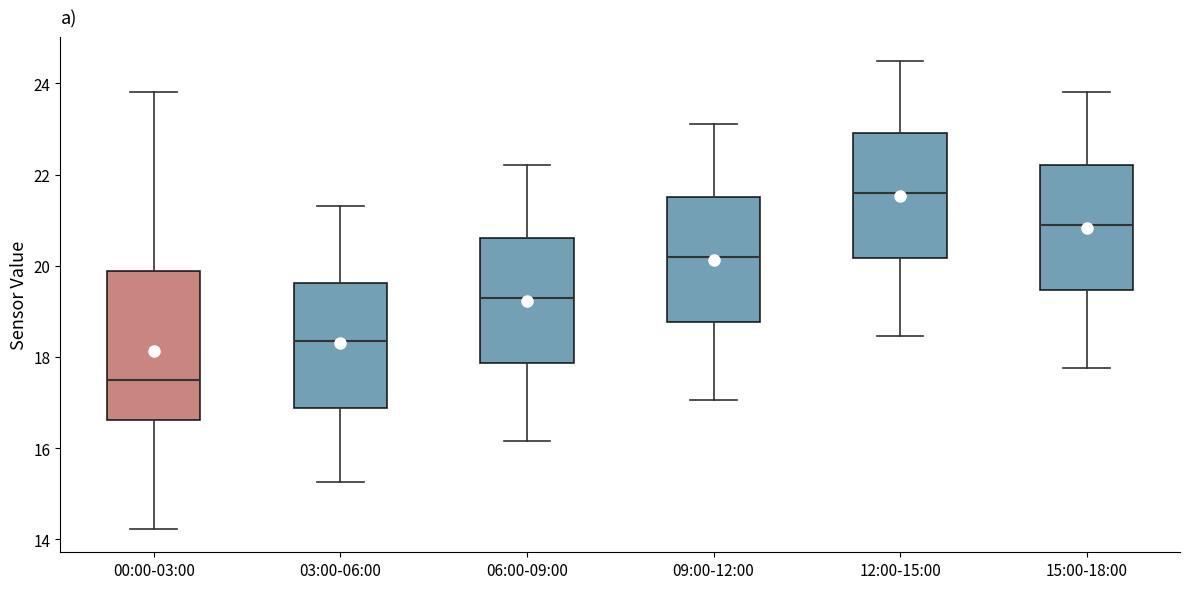

Reading left to right, read every box against the y-axis: the position of its median line, the range the box covers, and the ends of its whiskers. The values are not printed on the chart, so give them approximately, as read against the axis.

00:00-03:00: median 17.4, box 16.6 to 19.8, whiskers 14.2 to 23.8
03:00-06:00: median 18.4, box 16.8 to 19.6, whiskers 15.2 to 21.4
06:00-09:00: median 19.4, box 17.8 to 20.6, whiskers 16.2 to 22.2
09:00-12:00: median 20.2, box 18.8 to 21.6, whiskers 17.0 to 23.2
12:00-15:00: median 21.6, box 20.2 to 23.0, whiskers 18.4 to 24.6
15:00-18:00: median 21.0, box 19.4 to 22.2, whiskers 17.8 to 23.8